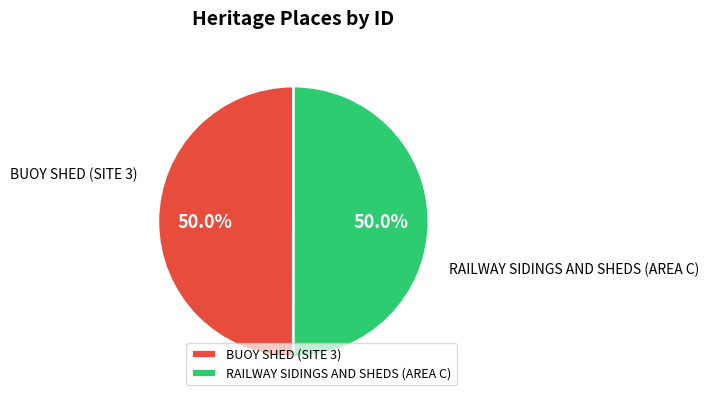

To the nearest percent, what portion does RAILWAY SIDINGS AND SHEDS (AREA C) represent?

50%